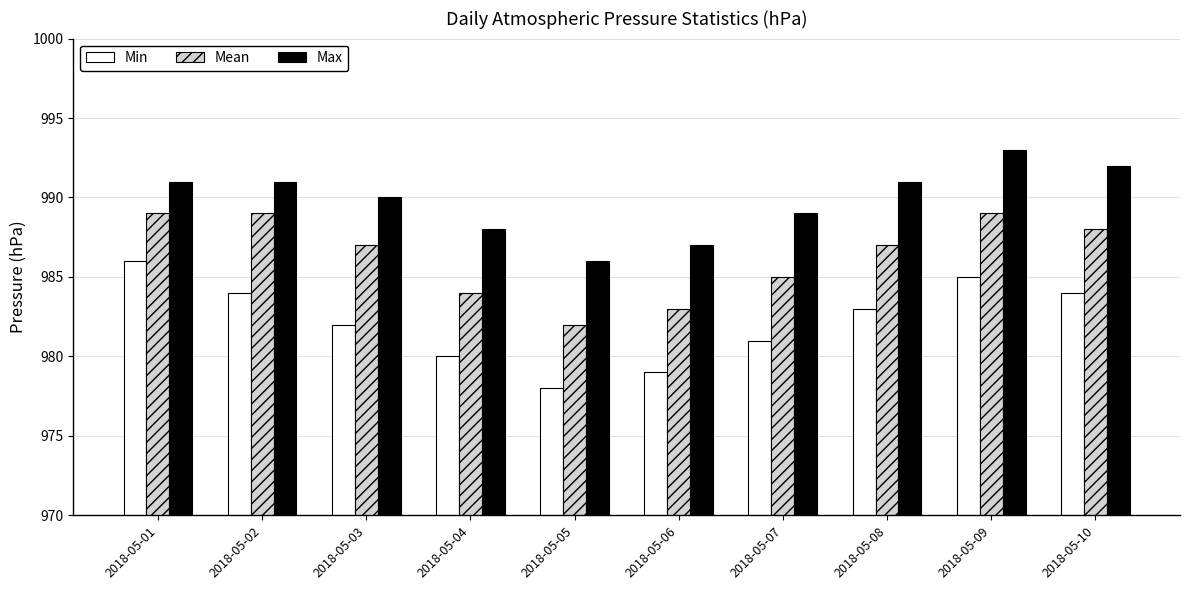

What is the smallest value displayed?

978